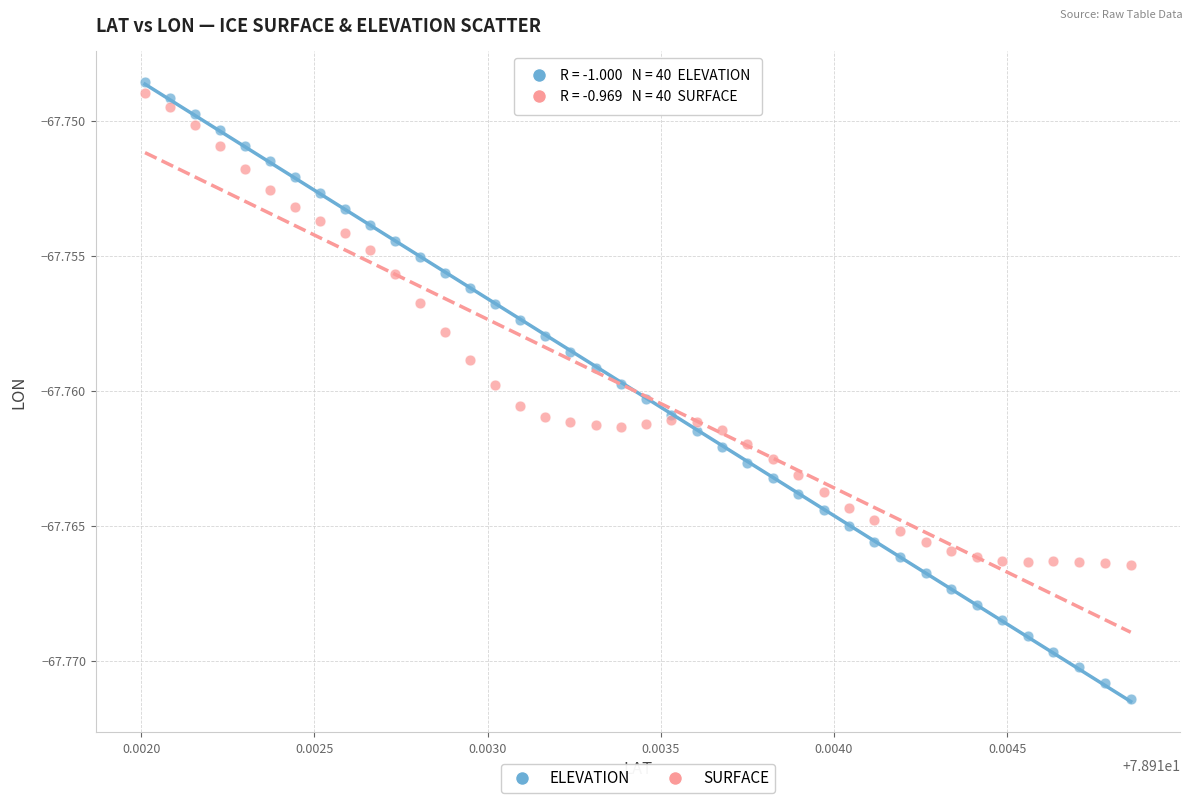

Which series contains the lowest Y value?

ELEVATION